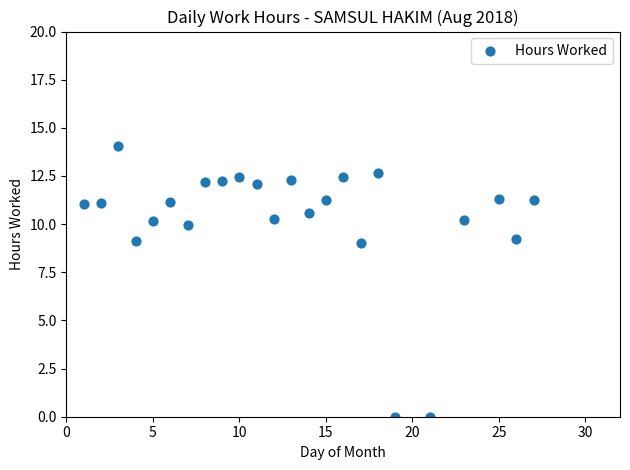

What is the range of Y values (max minus min)?

14.1